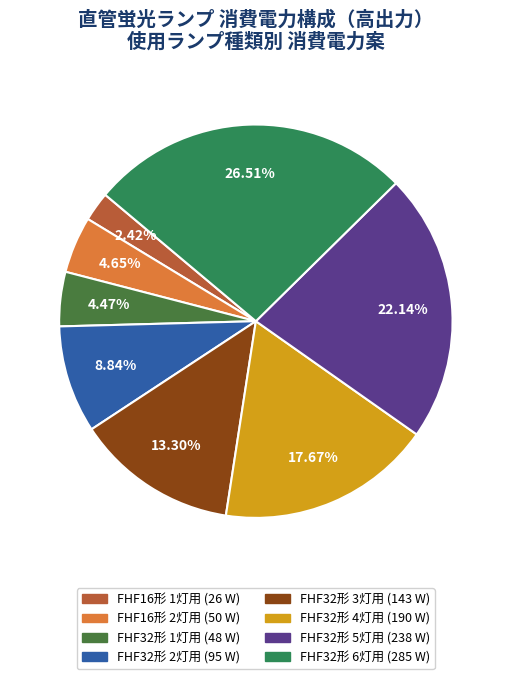

Does any single category account for the majority?

No